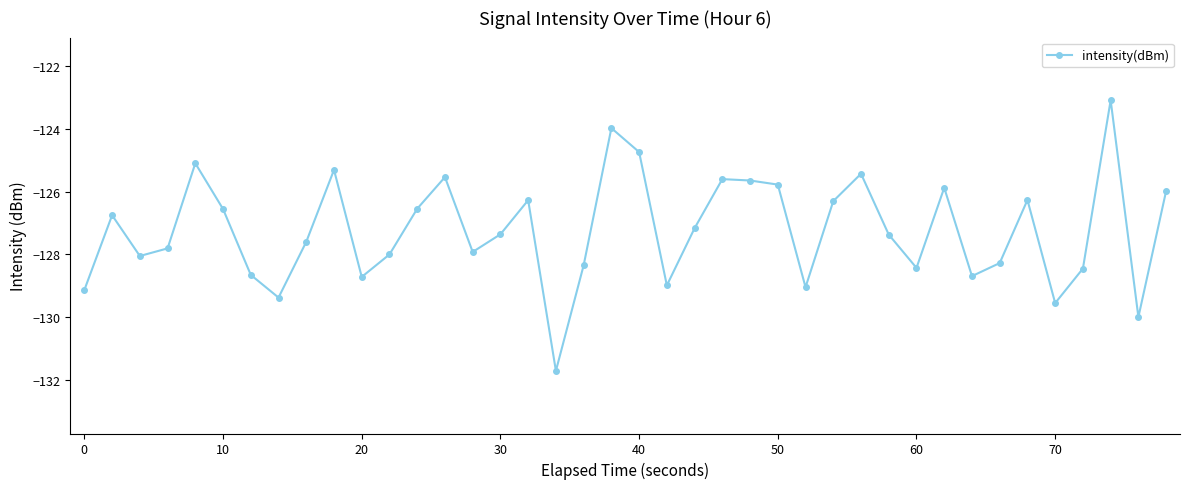

What is the value of the 29th point from the left?

-125.4